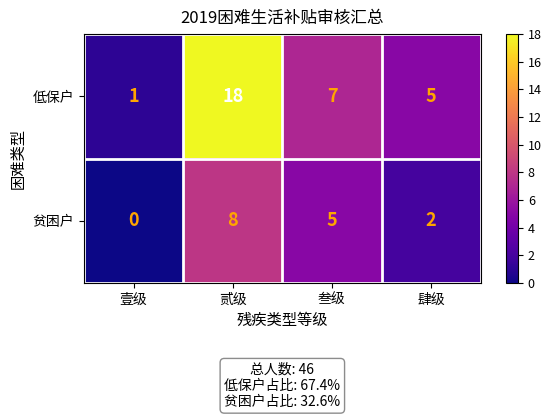

Rank the series by their average value, from lowest to highest.

贫困户, 低保户